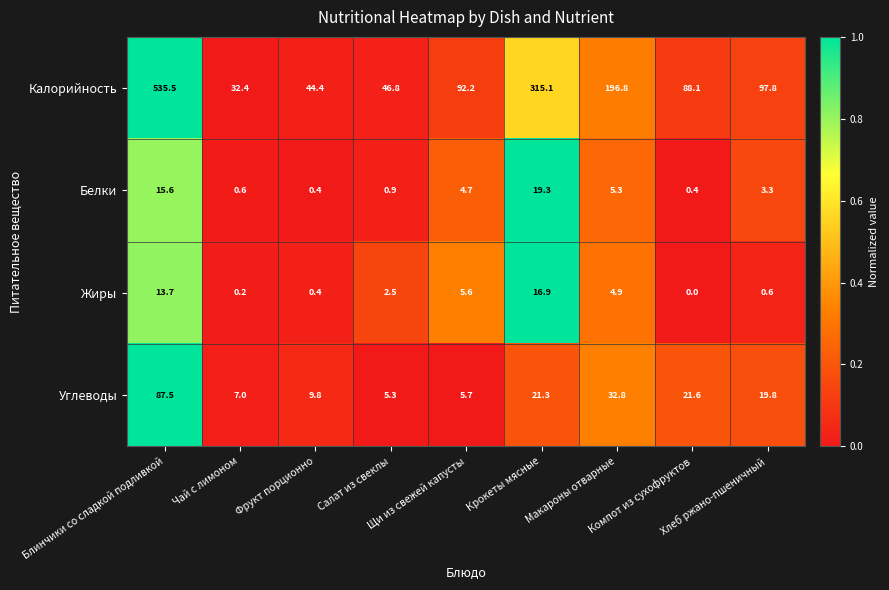

What is the greatest value displayed?

535.5